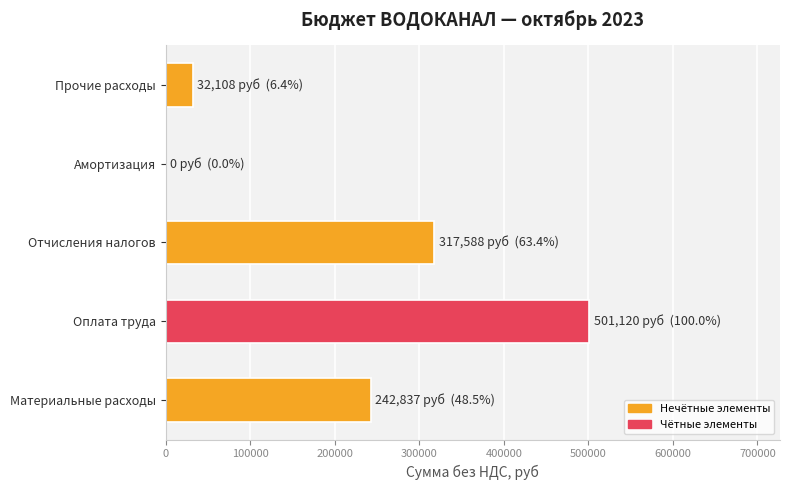

The chart shows a value of 0.0 at Амортизация. True or false?

True